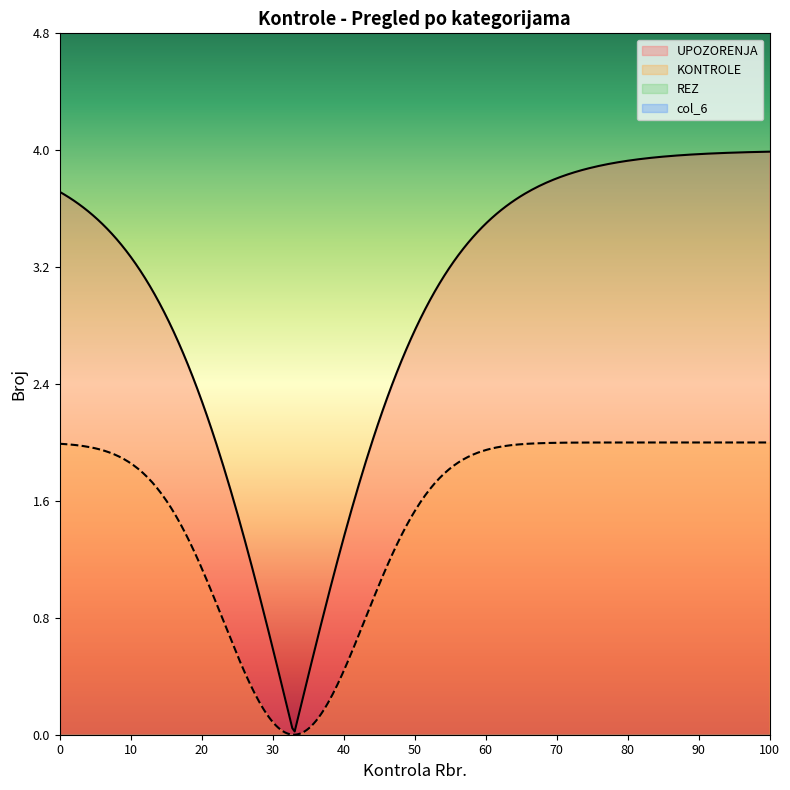

Which series has the largest total across all categories?

UPOZORENJA